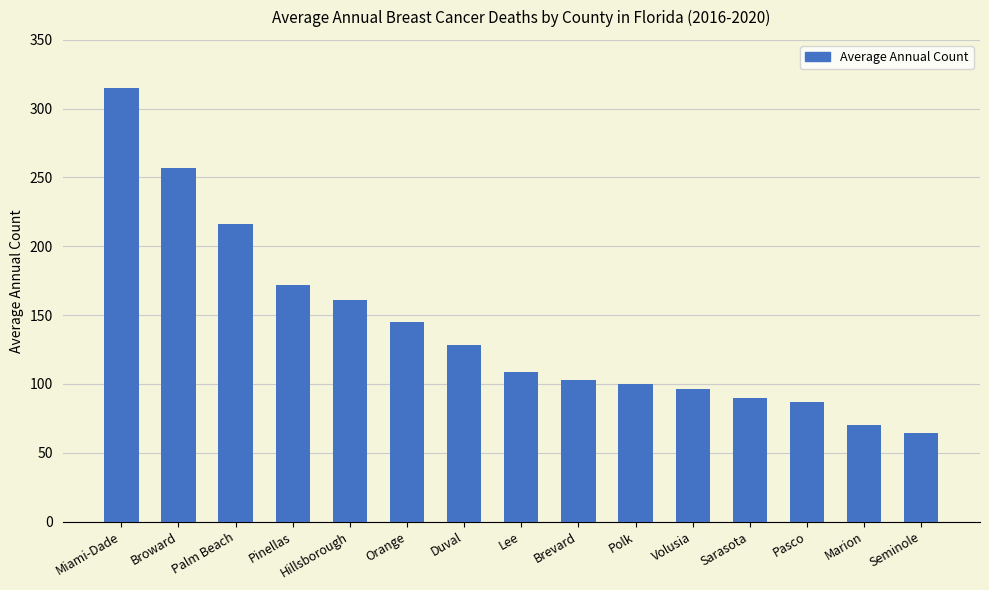

What is the average value?

141